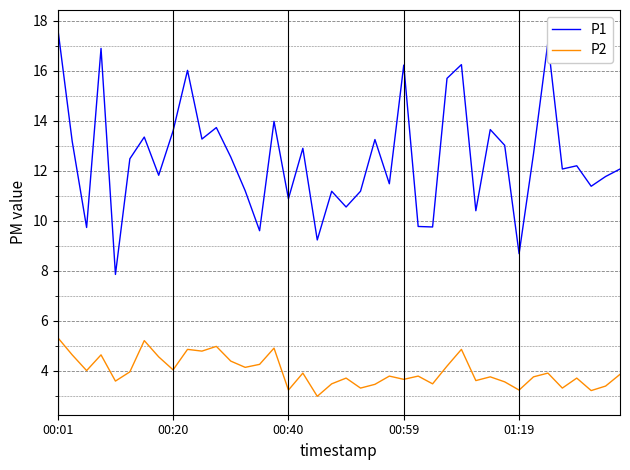

What is the smallest value displayed?

3.0